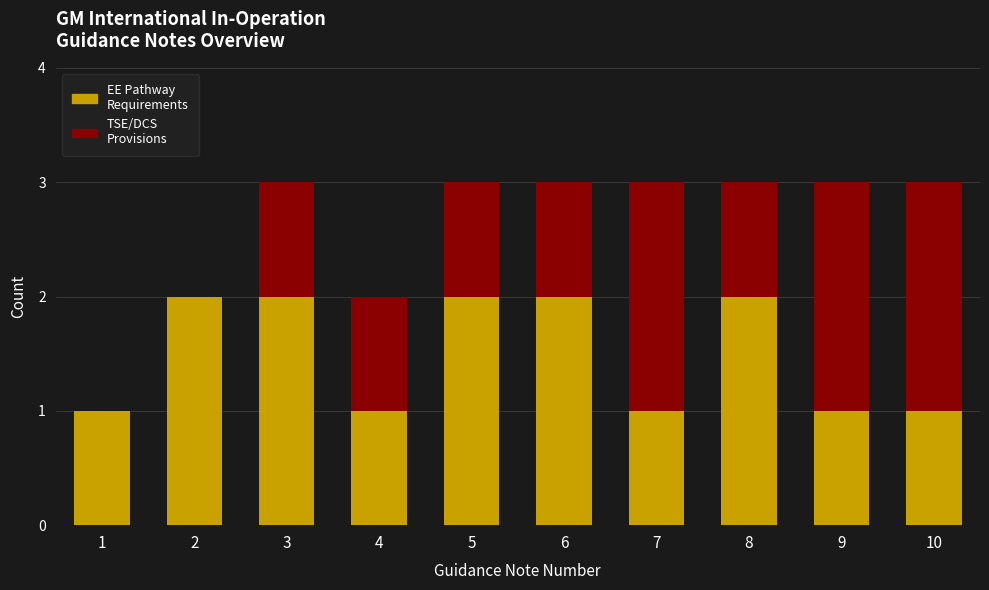

Reading left to right, list the values for the EE Pathway Requirements series.

1=1	2=2	3=2	4=1	5=2	6=2	7=1	8=2	9=1	10=1